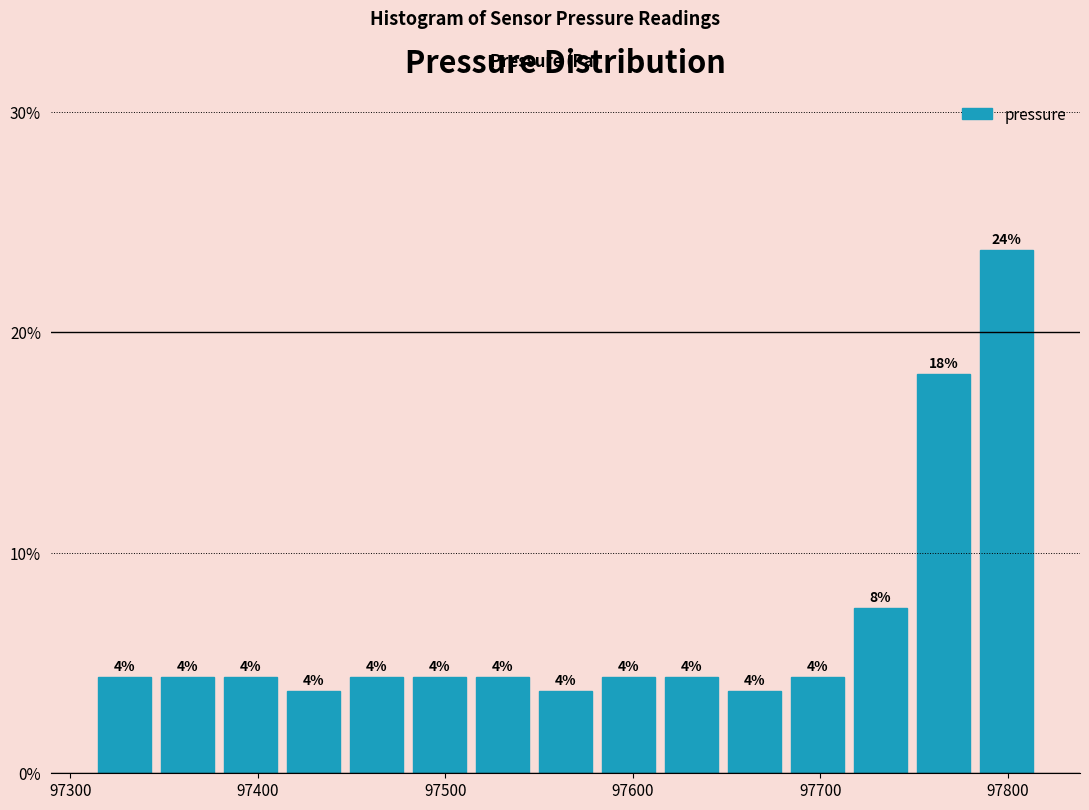

Read against the x-axis, roughly where is the centre of the tallest bar?

97800